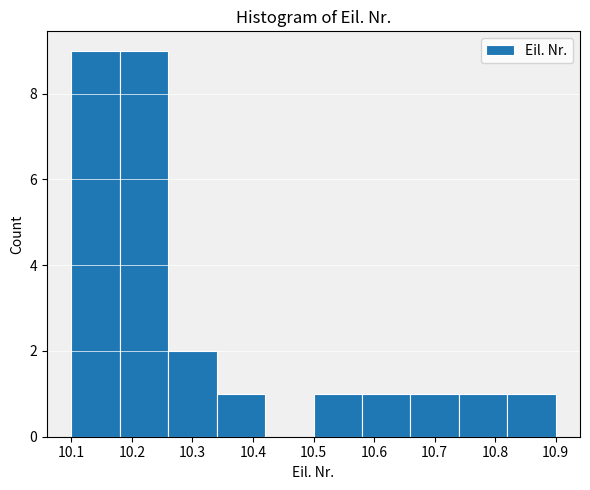

Reading left to right, transcribe this chart: for each bar, give the range it covers on the x-axis and its height. The values are not printed on the chart, so give them approximately, as read against the axis.

10.10 to 10.18: 9
10.18 to 10.26: 9
10.26 to 10.34: 2
10.34 to 10.42: 1
10.42 to 10.50: 0
10.50 to 10.58: 1
10.58 to 10.66: 1
10.66 to 10.74: 1
10.74 to 10.82: 1
10.82 to 10.90: 1